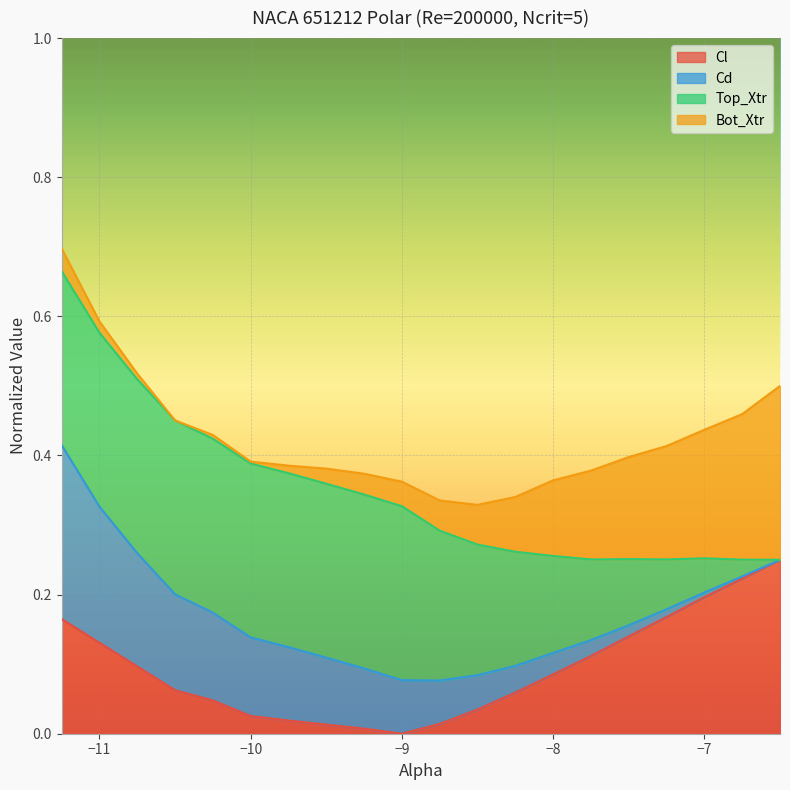

Where is Cd nearest to the value 0?

-6.5